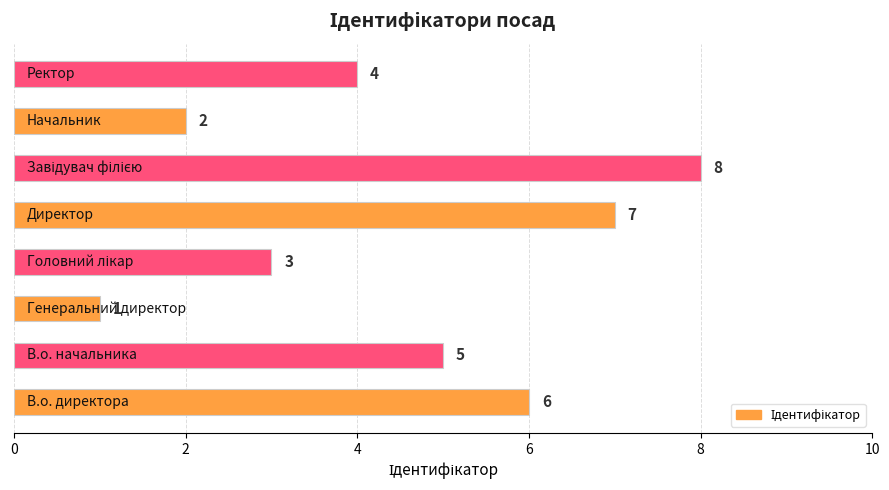

What is the greatest value displayed?

8